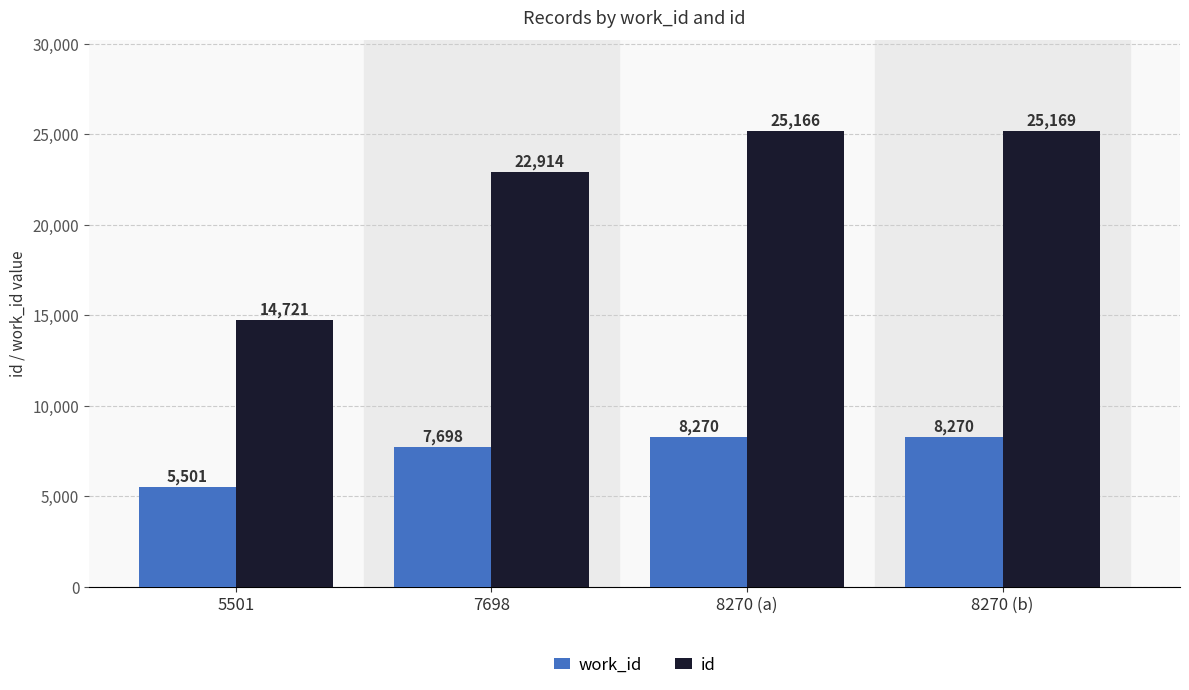

Reading left to right, what are all the values shown in this chart?

work_id: 5501=5501	7698=7698	8270 (a)=8270	8270 (b)=8270
id: 5501=14721	7698=22914	8270 (a)=25166	8270 (b)=25169